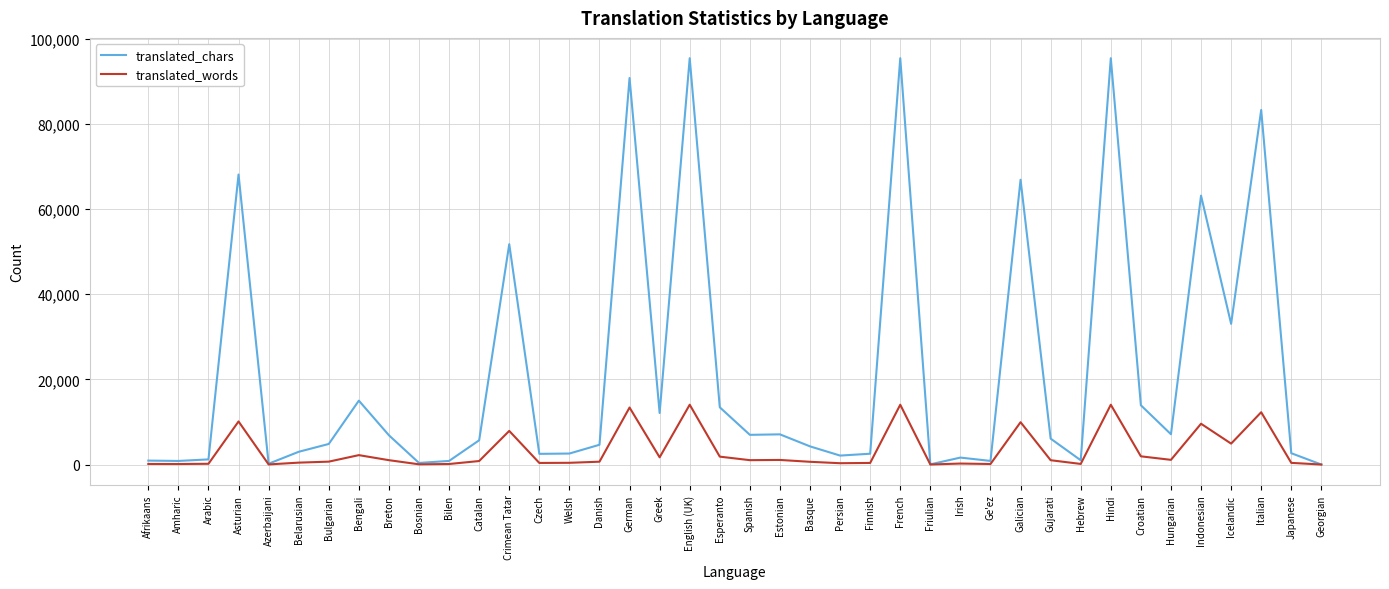

Which series has the largest range (max minus min)?

translated_chars